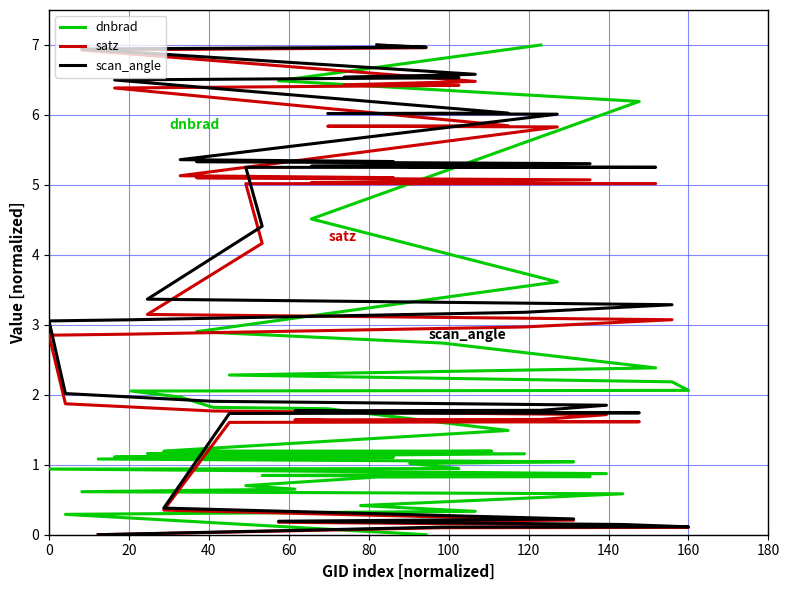

True or false: dnbrad and satz intersect in this chart.

True